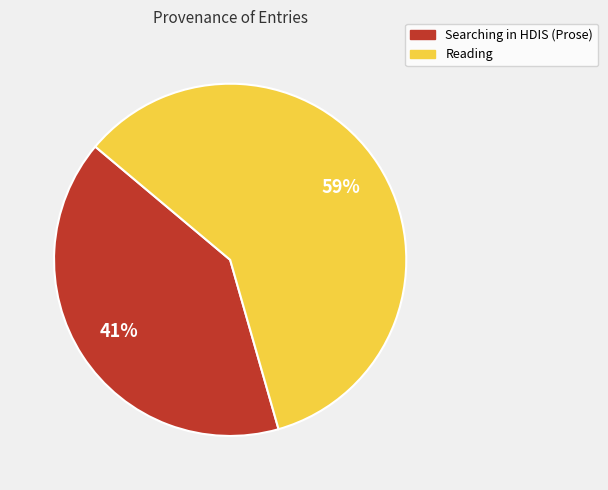

To the nearest percent, what is the average slice percentage?

50%